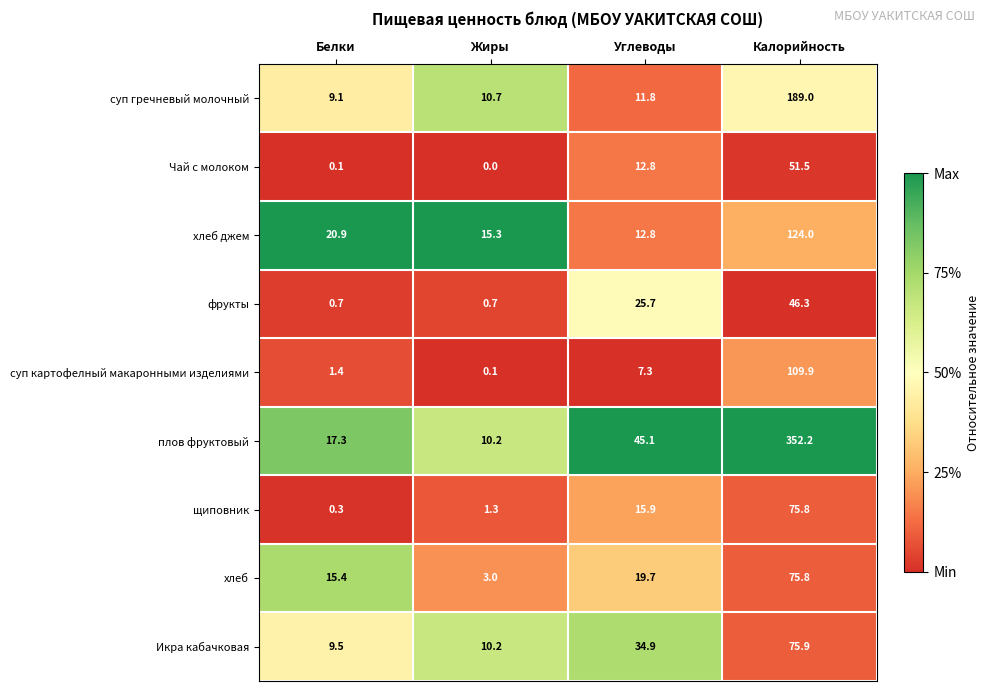

The Икра кабачковая series shows 14.9 at Белки. True or false?

False